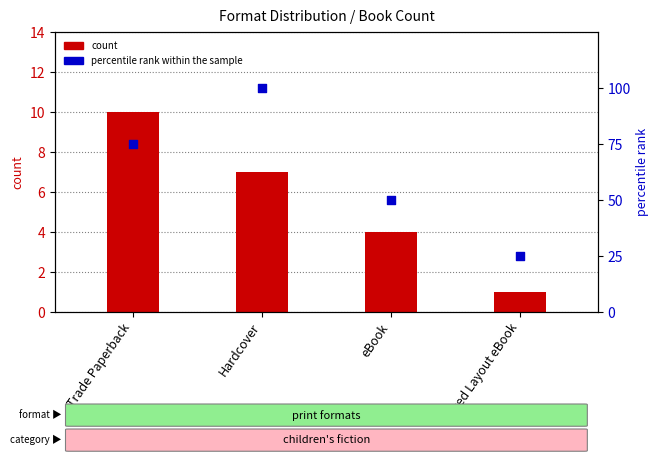

Which series has the largest total across all categories?

percentile rank within the sample